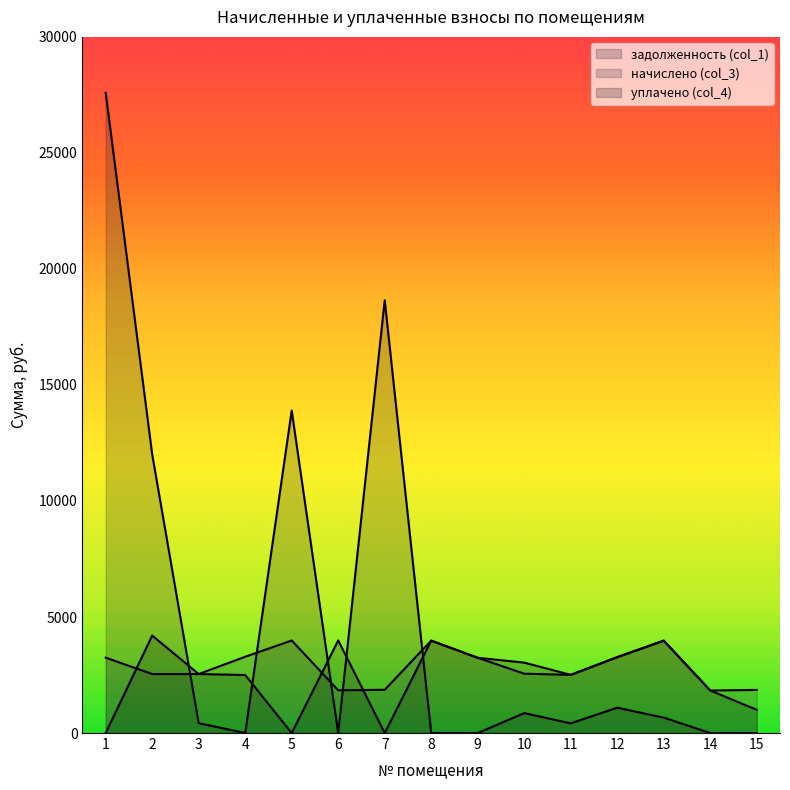

List the labels in order of начислено (col_3) value, largest first.

5, 8, 13, 4, 12, 1, 9, 10, 2, 3, 11, 7, 15, 6, 14